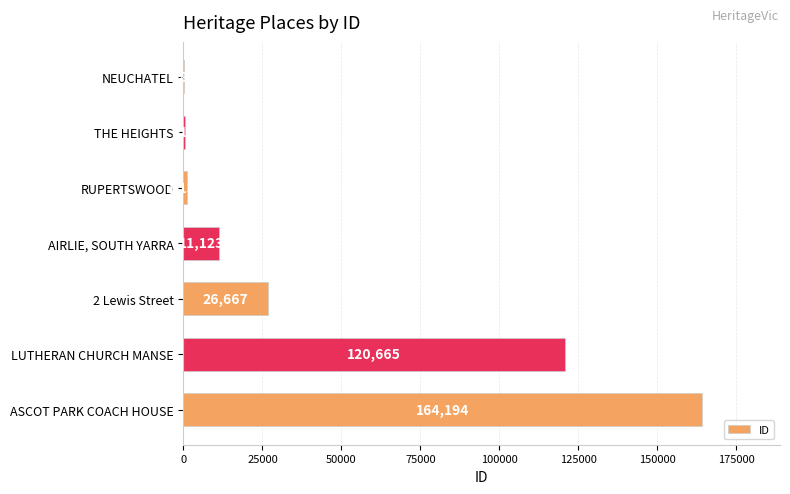

True or false: the data shows 517 at THE HEIGHTS.

True